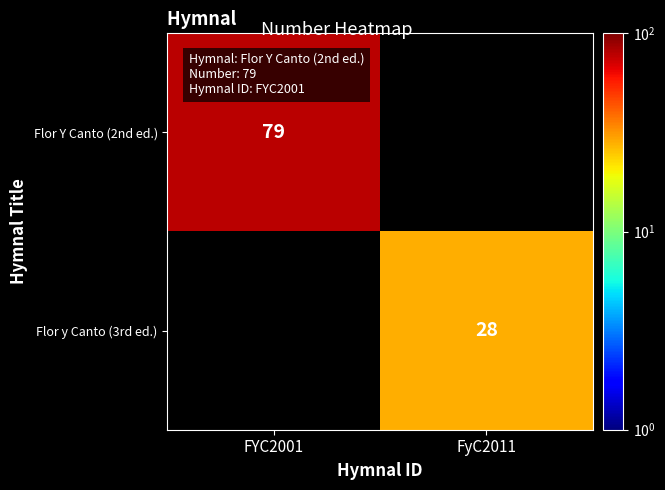

Is it true that Flor Y Canto (2nd ed.) equals 79 at FYC2001?

True